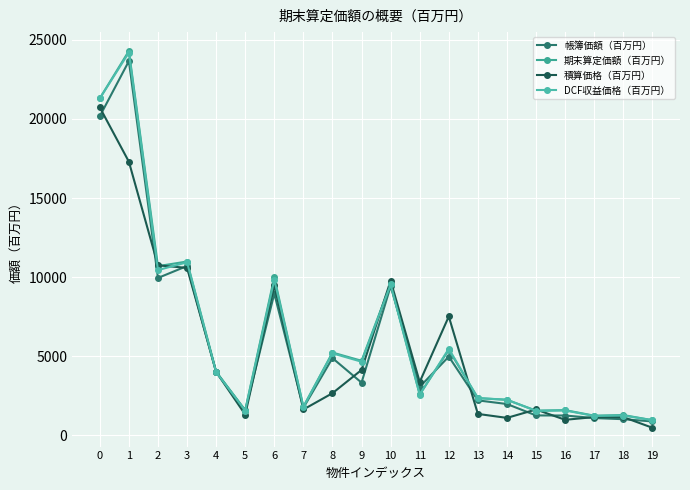

How many data points in DCF収益価格（百万円） are less than 4000?

10